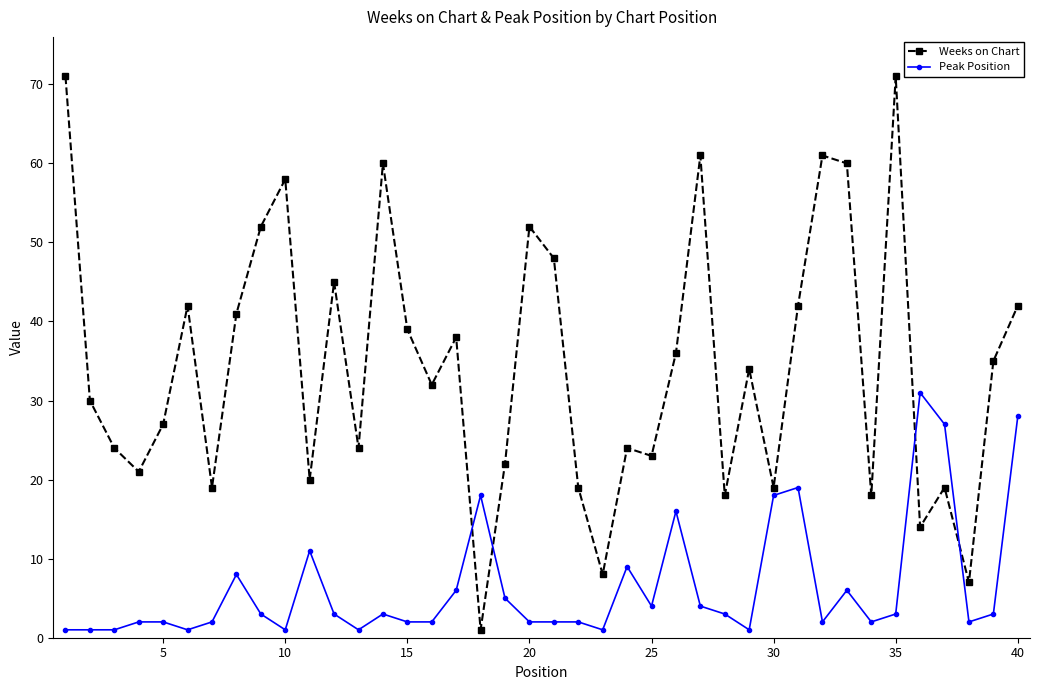

At how many categories does at least one series exceed 44?

11